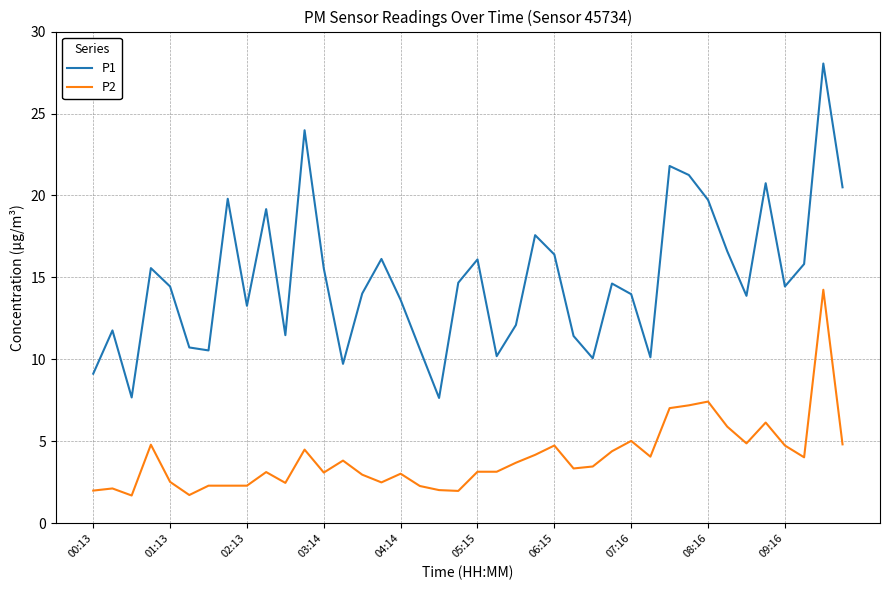

Which series has the largest total across all categories?

P1